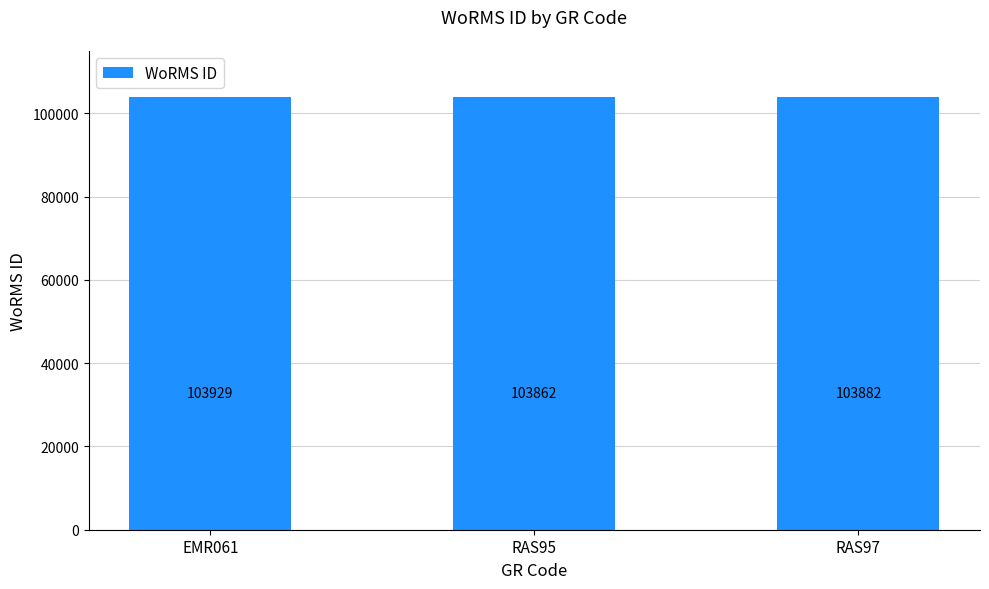

At which label does the data first exceed 103882?

EMR061